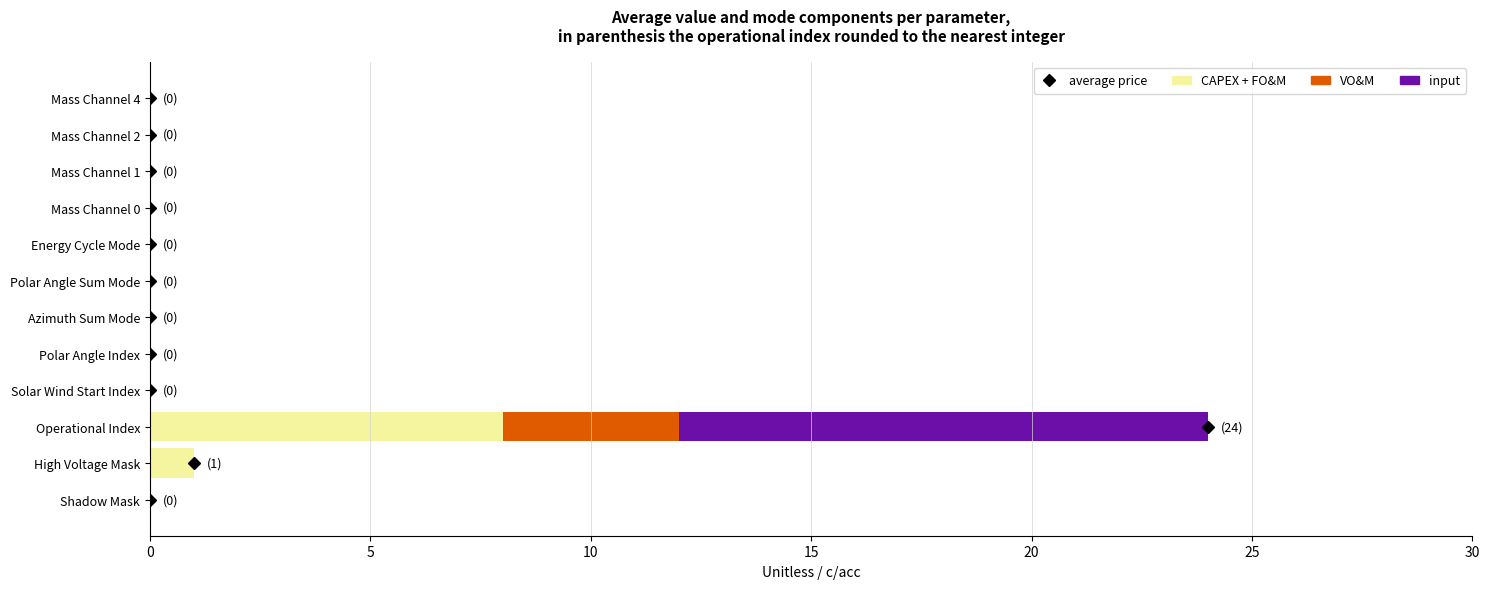

What is the maximum value for CAPEX + FO&M?

8